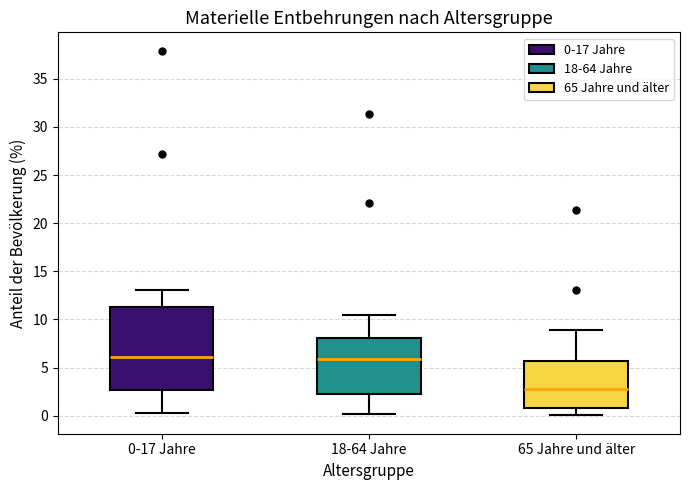

Comparing the boxes themselves (not the whiskers), which one is the tallest?

0-17 Jahre